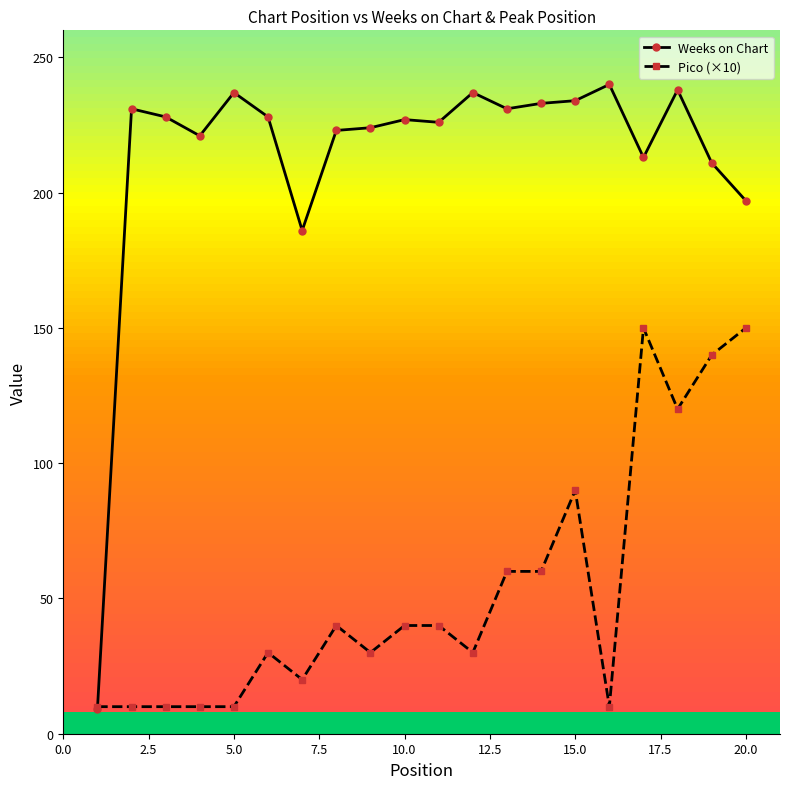

What is the highest value of the Weeks on Chart series?

240